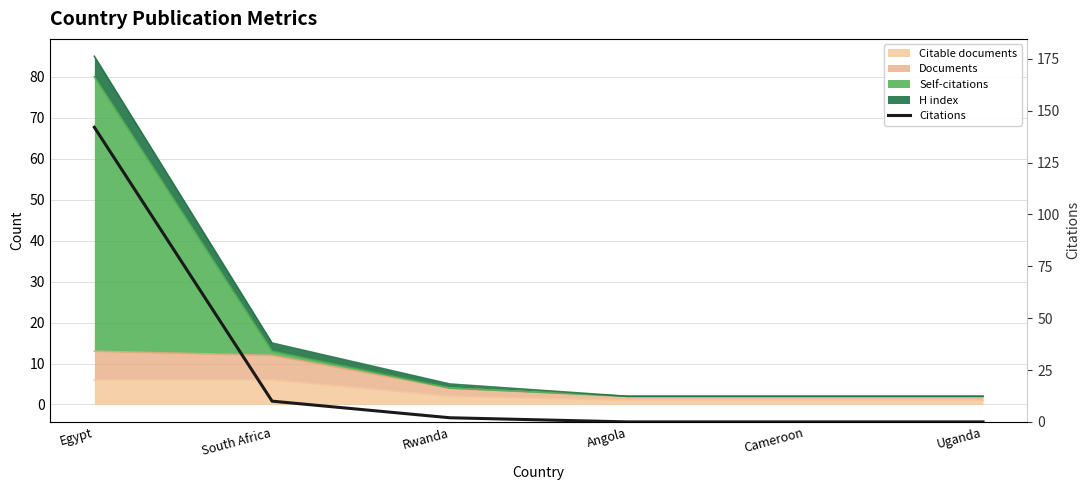

Rank the categories by value from lowest to highest.

Angola, Cameroon, Uganda, Rwanda, South Africa, Egypt